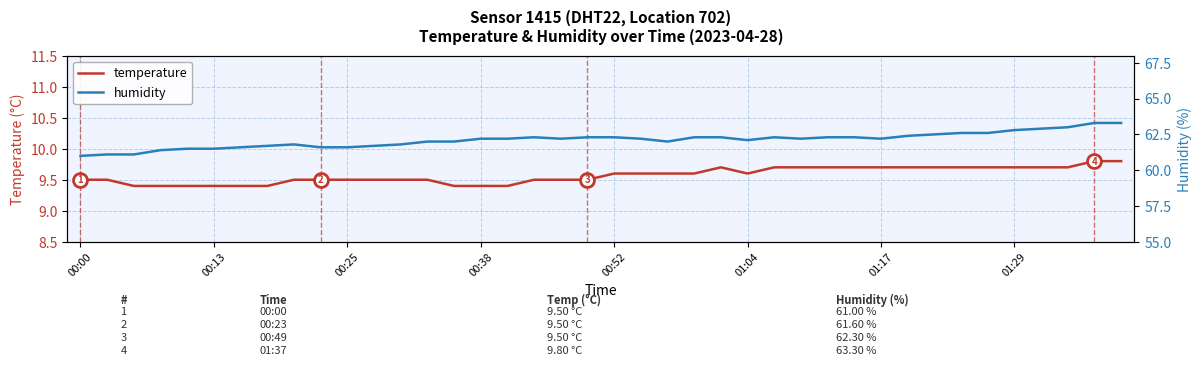

At which category does humidity reach its first local peak?

8